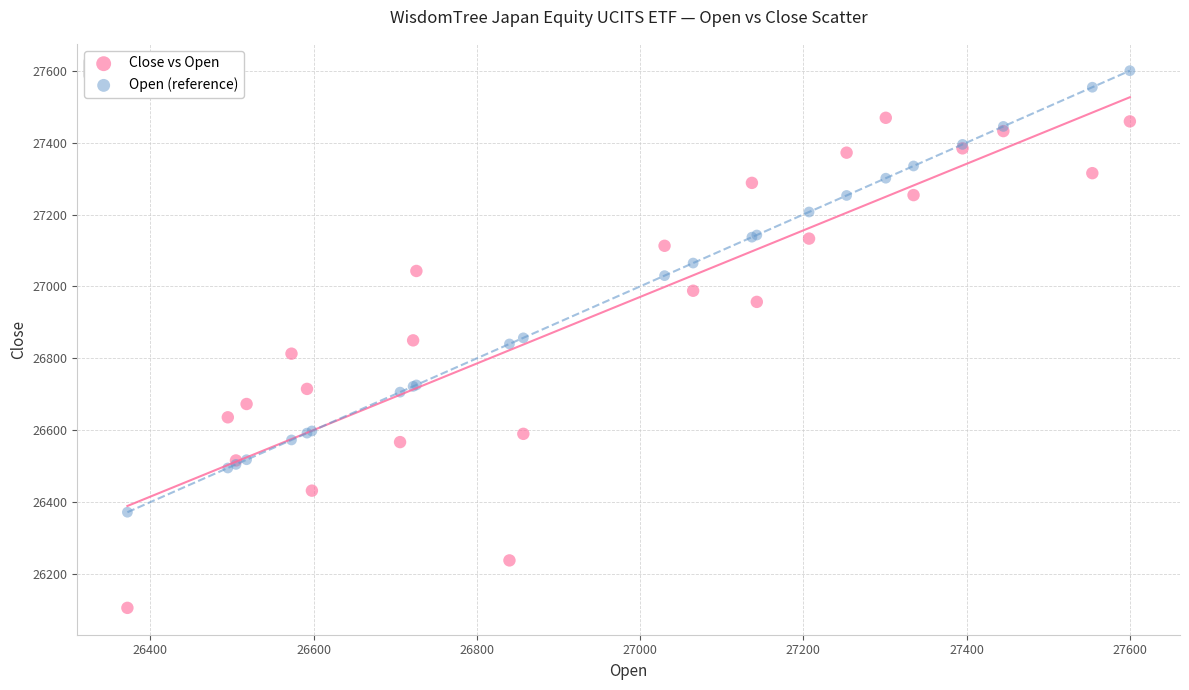

What is the X range (max minus min) for the scatter plot?

1228